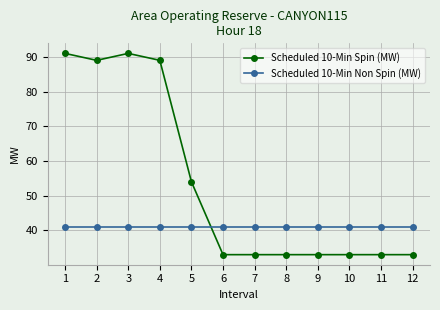

At 3, list the series in order from smallest to largest.

Scheduled 10-Min Non Spin (MW), Scheduled 10-Min Spin (MW)